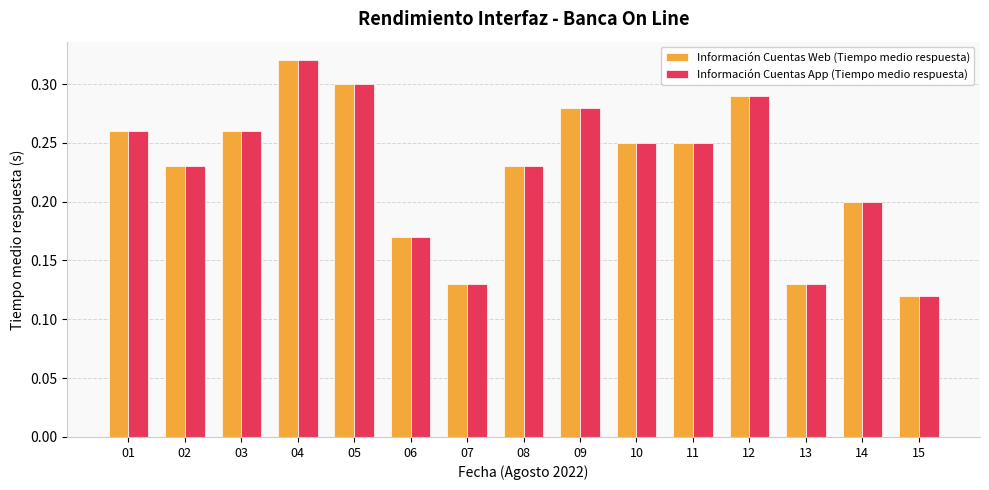

What are all the series names shown in the legend?

Información Cuentas Web (Tiempo medio respuesta), Información Cuentas App (Tiempo medio respuesta)